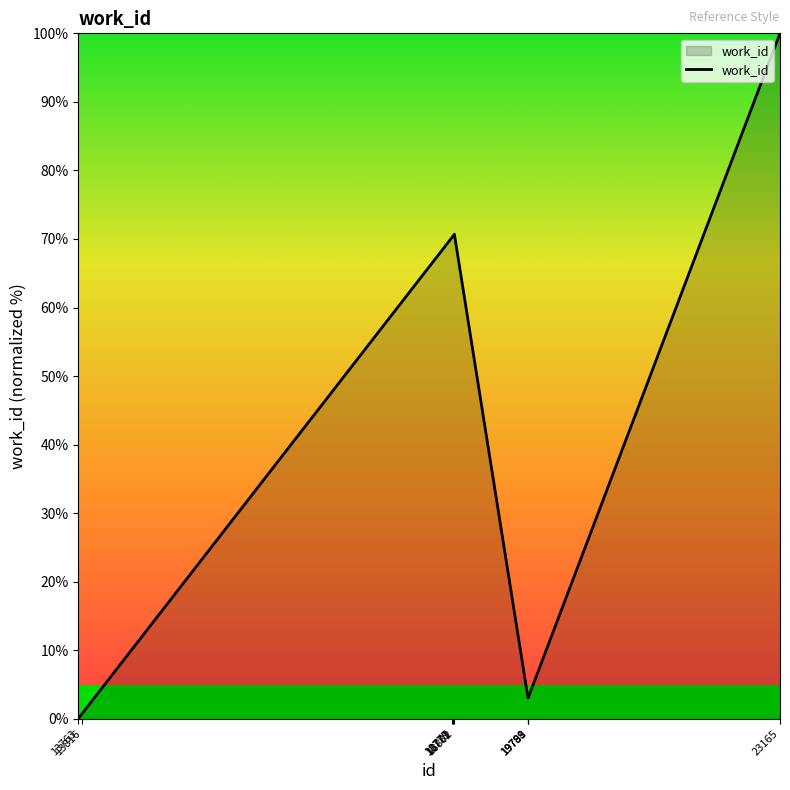

What is the difference between the maximum and minimum values?

100.0